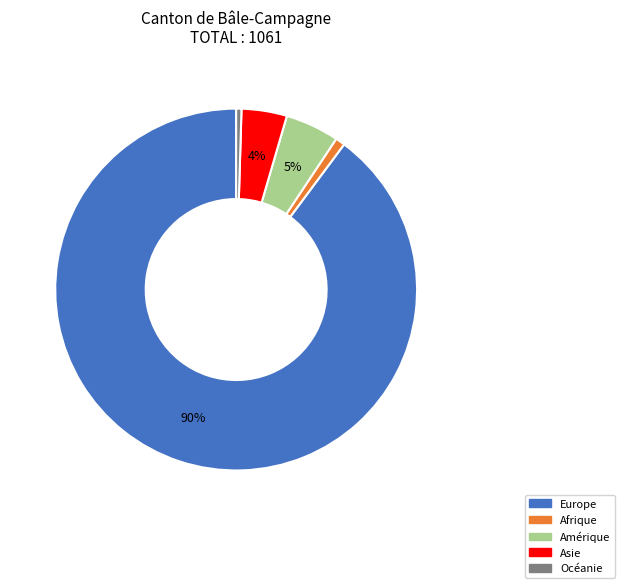

To the nearest percent, what is the average slice percentage?

20%